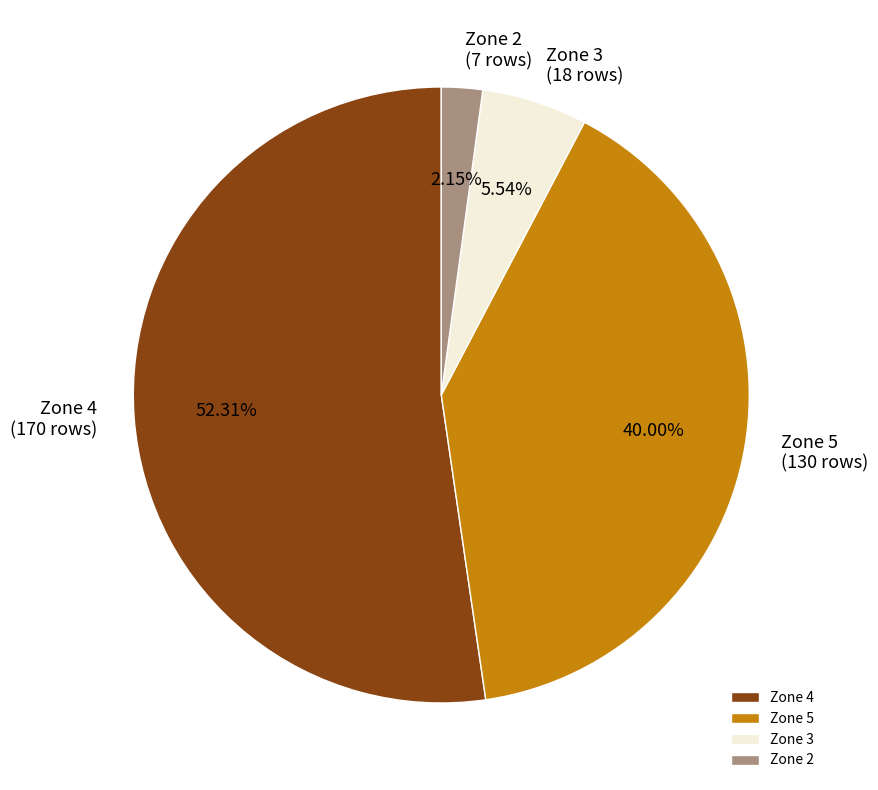

To the nearest percent, what portion does Zone 4 represent?

52%